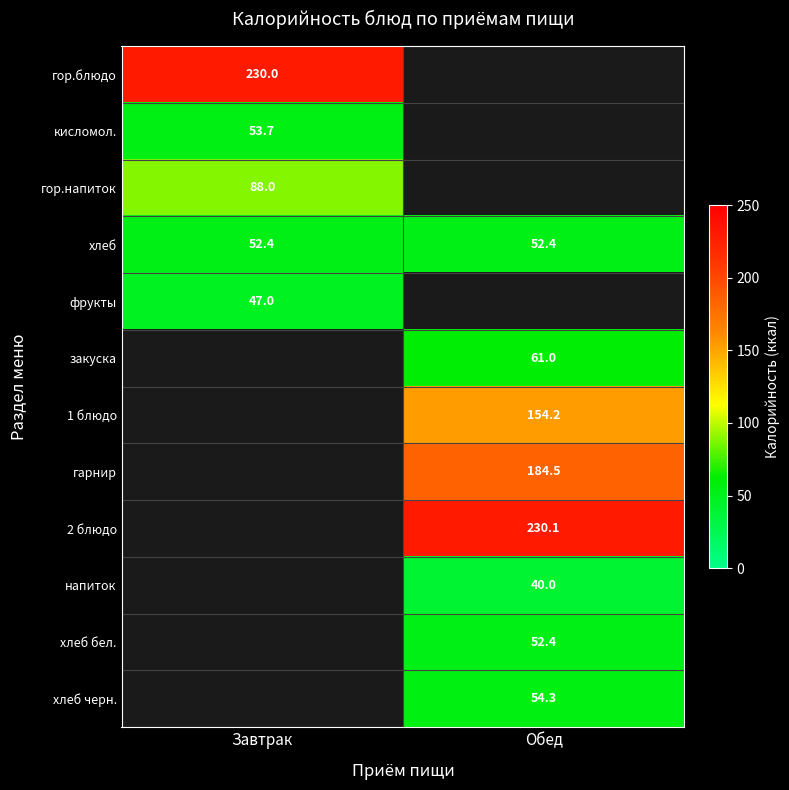

The хлеб бел. series shows 20.9 at Обед. True or false?

False